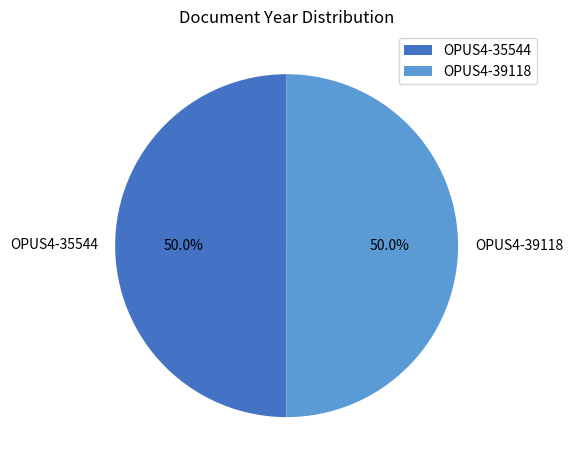

What percentage is the OPUS4-35544 slice, to the nearest percent?

50%